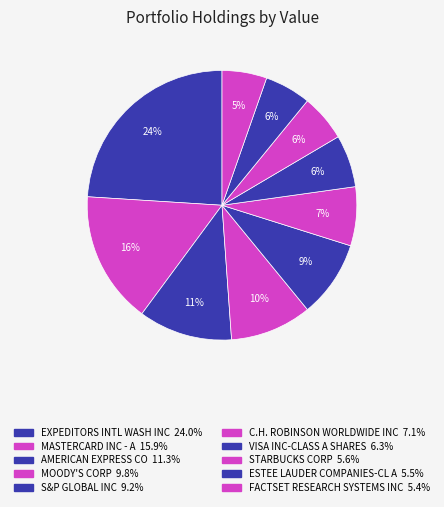

Does STARBUCKS CORP account for over 50% of the chart?

No